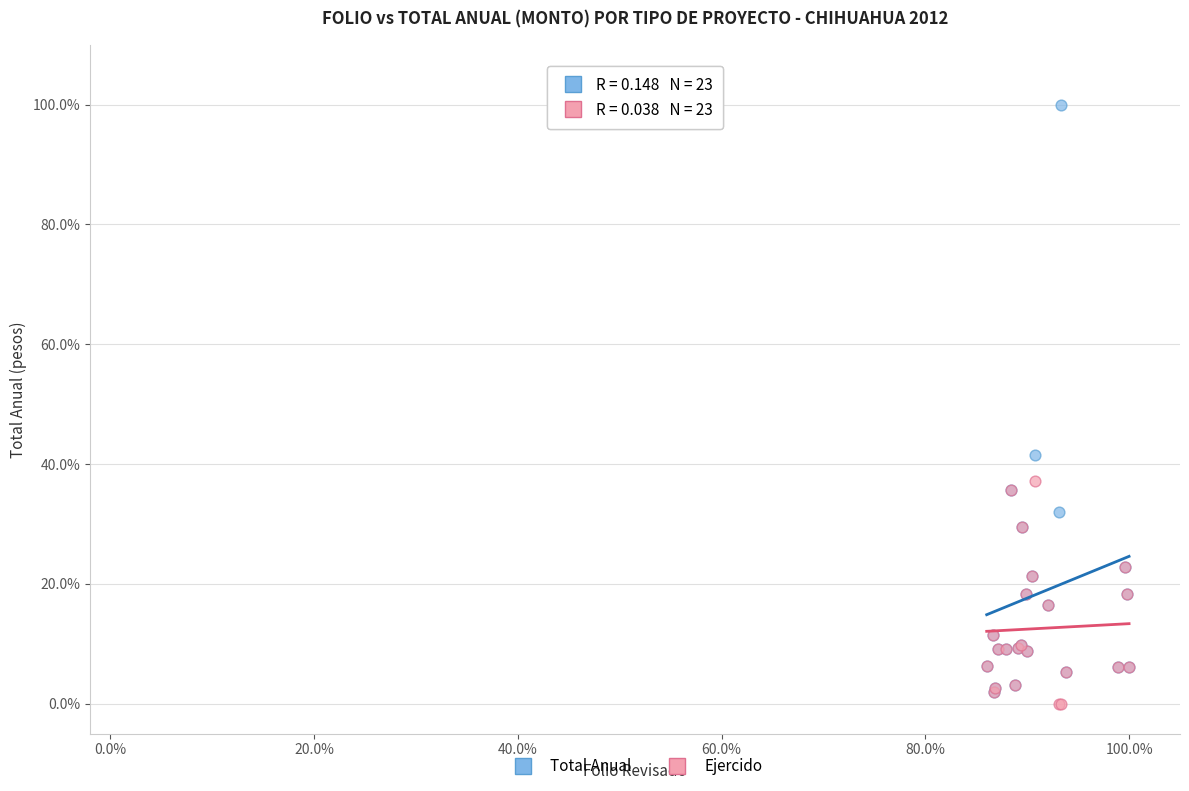

What are all the series names shown in the legend?

Total Anual, Ejercido